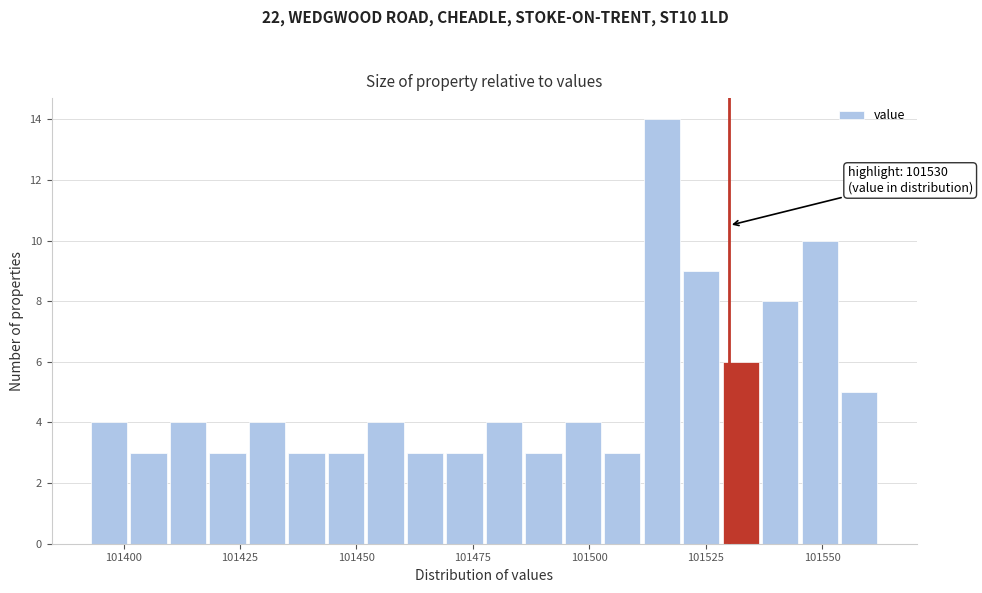

Read against the x-axis, roughly where is the centre of the tallest bar?

101515